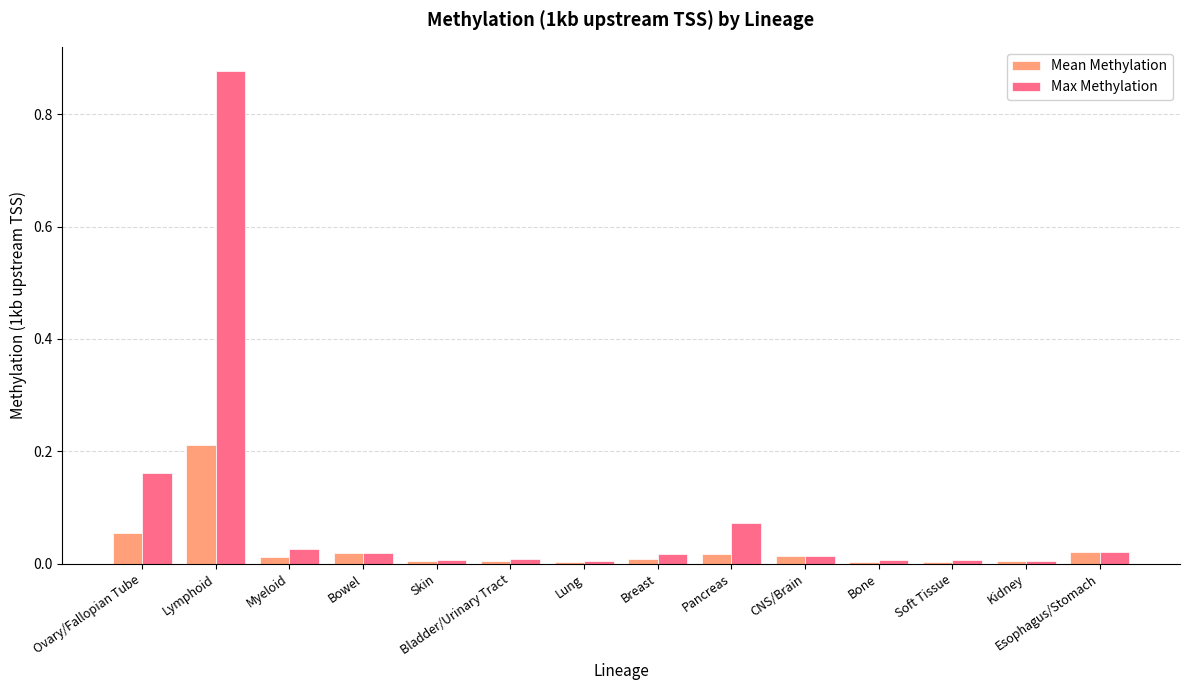

What is the sum of all Max Methylation values?

1.2